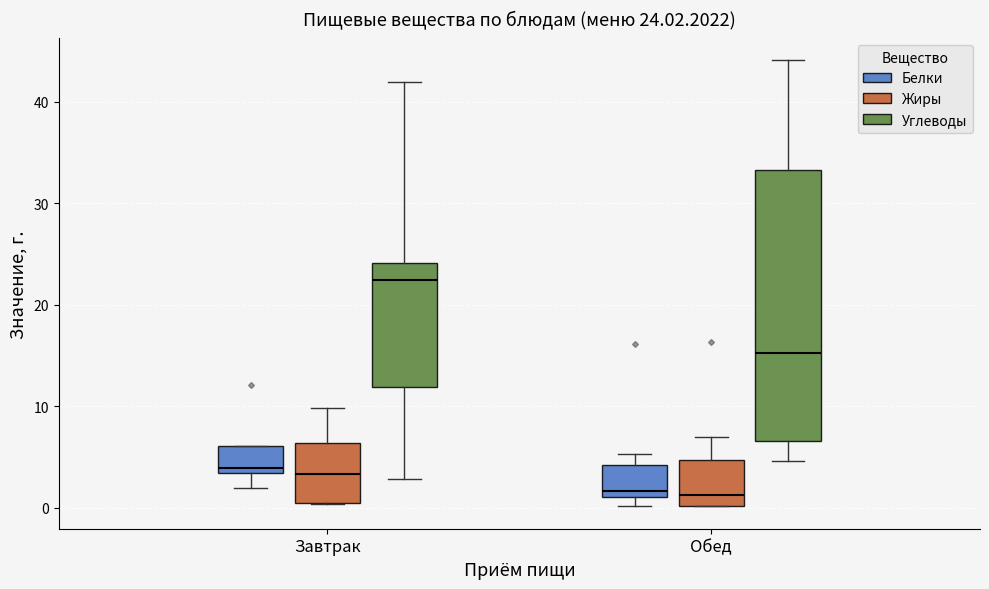

Which box's median line is the highest?

Завтрак (Углеводы)